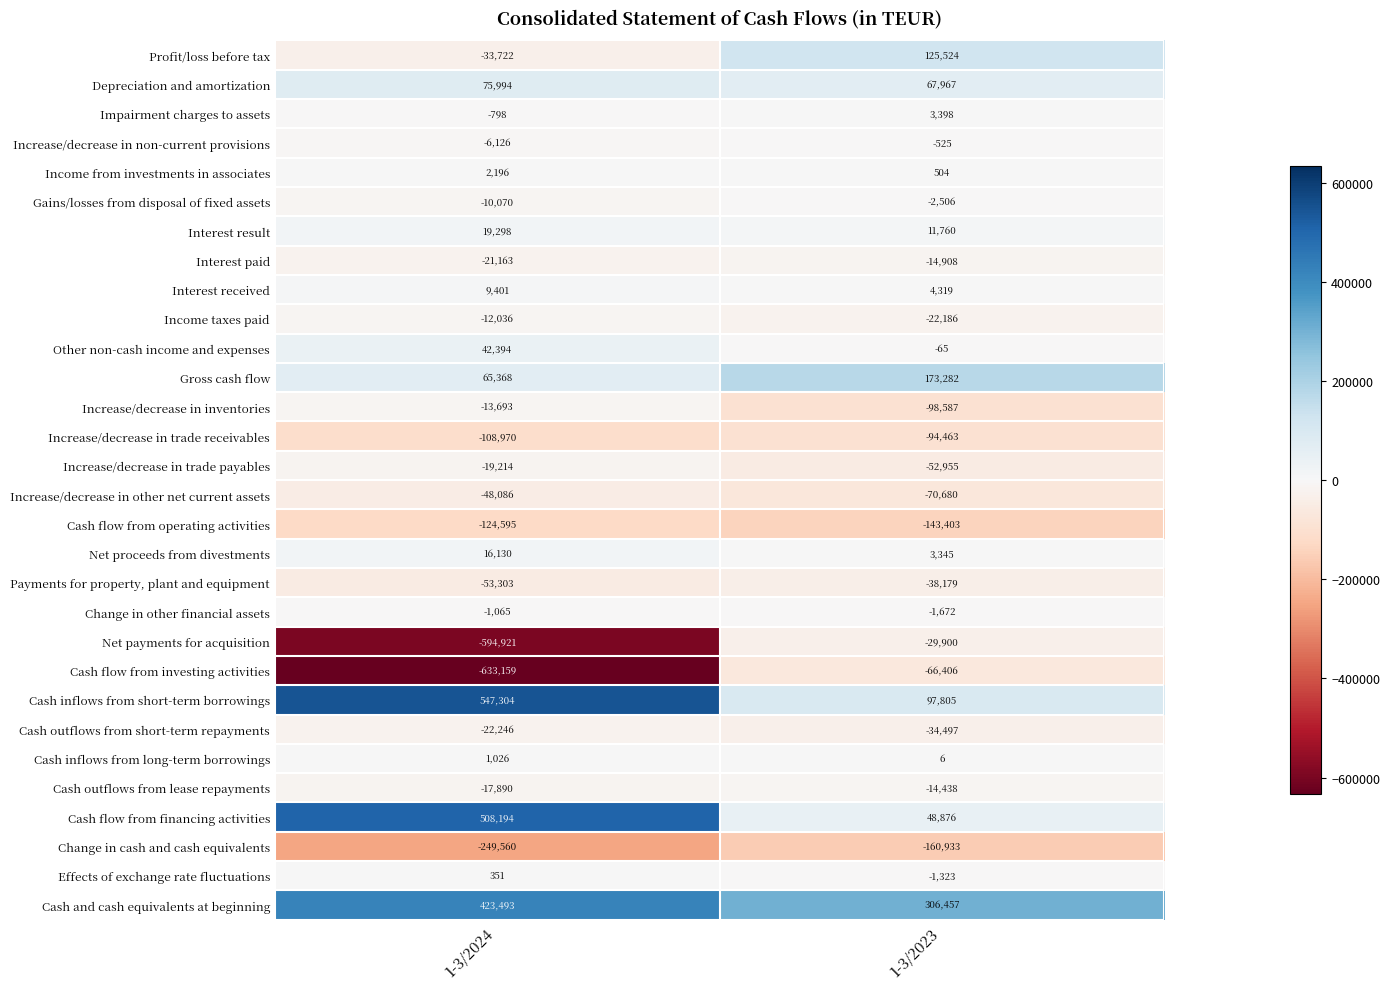

True or false: Income taxes paid has a value of -9169 at 1-3/2023.

False